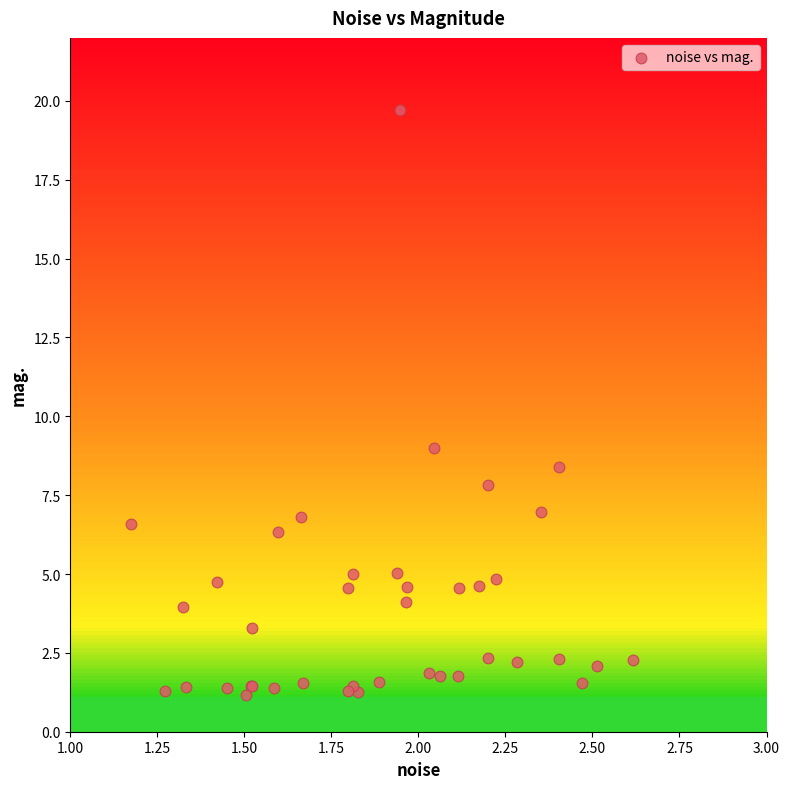

What Y value in the scatter plot is closest to 10?

9.0